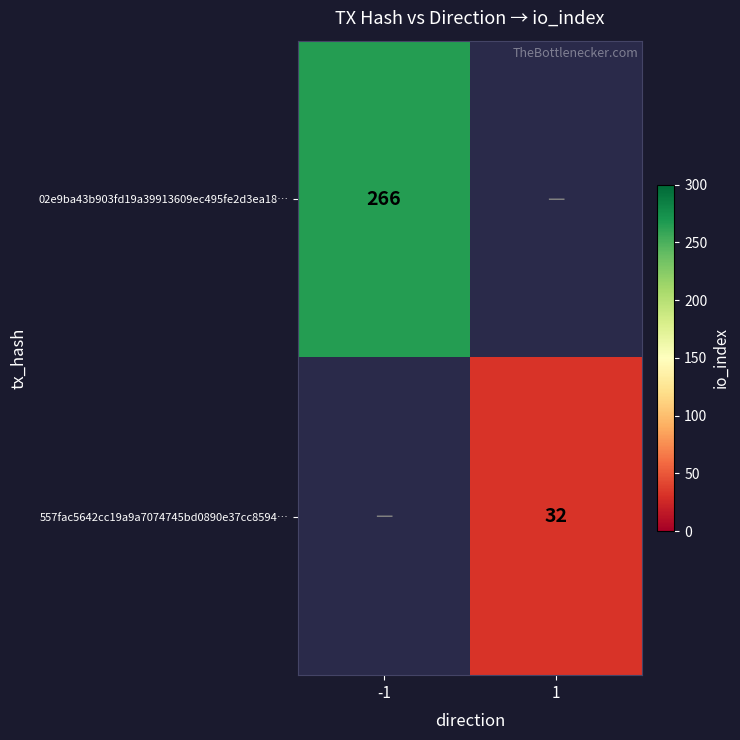

Between 1 and -1, which is larger?

-1